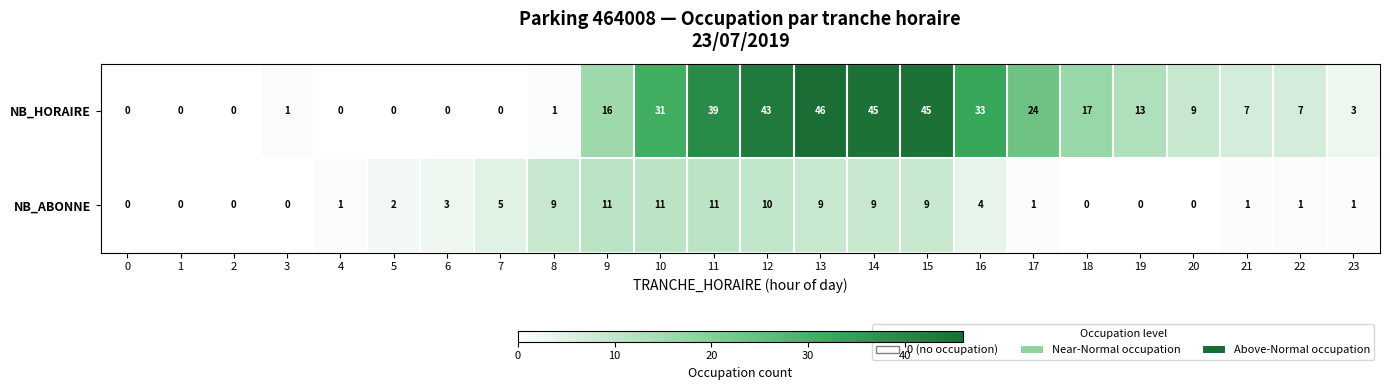

How many data points does each series have?

24